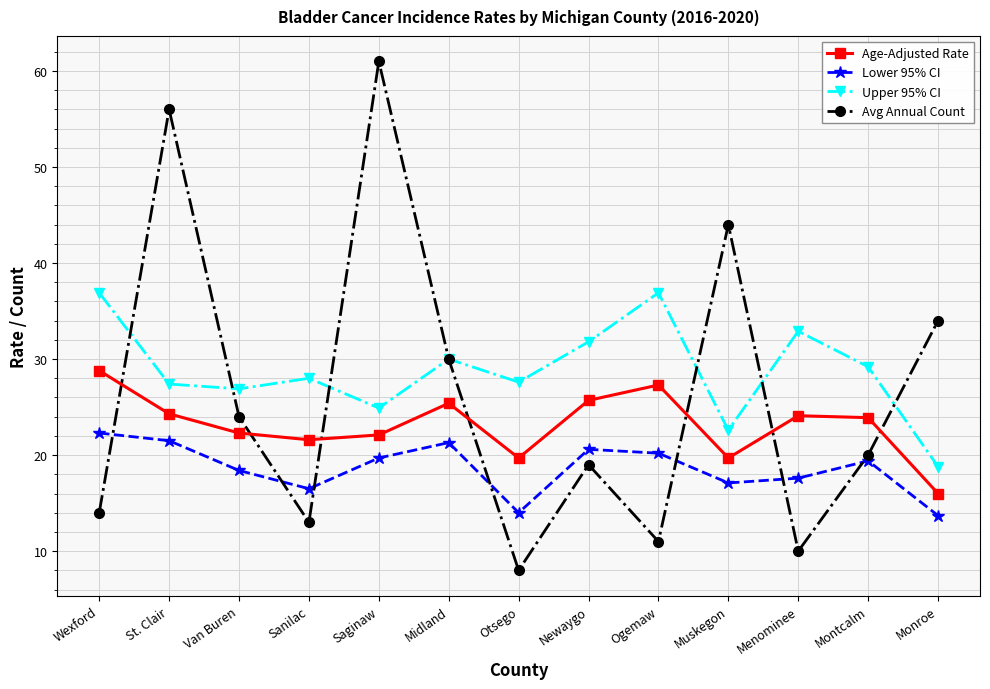

How many values in the Lower 95% CI series exceed 19?

7